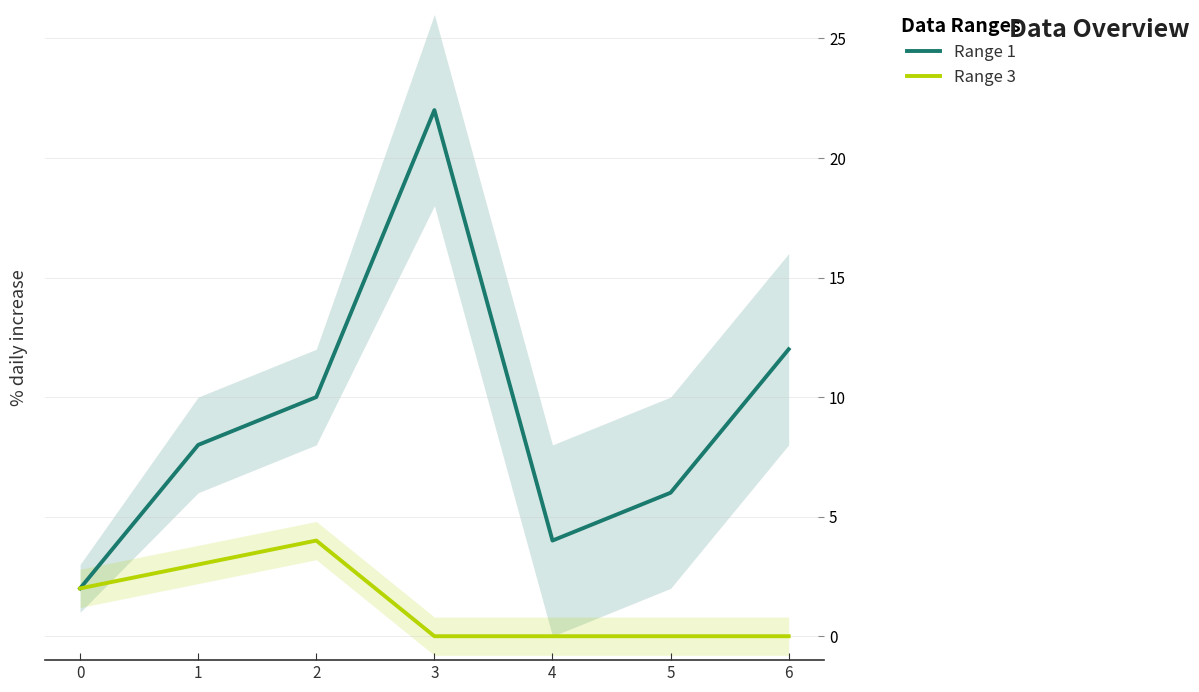

Is it true that Range 3 equals 3 at 3?

False